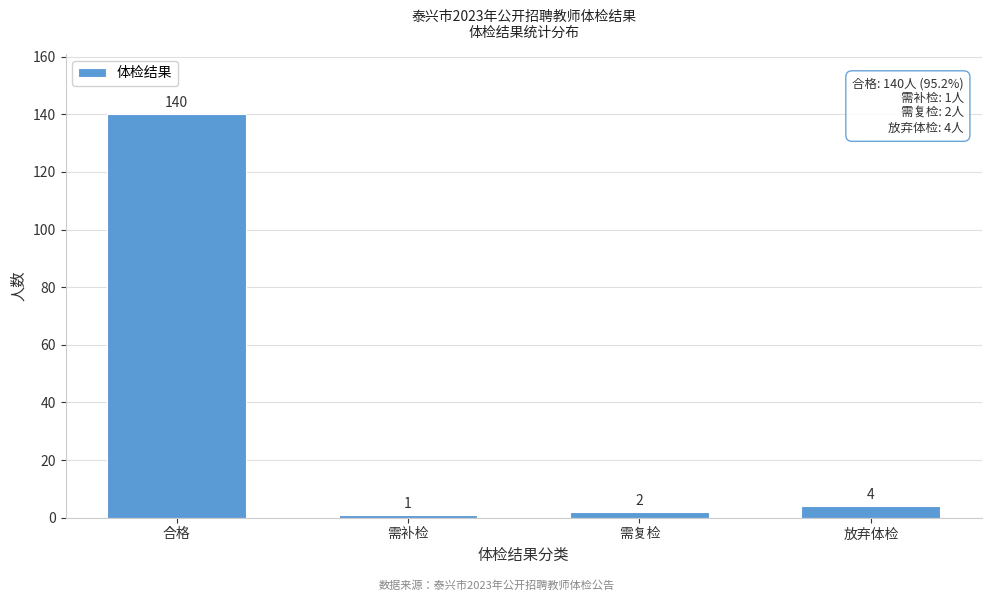

Reading left to right, extract all data points from this chart.

140	1	2	4